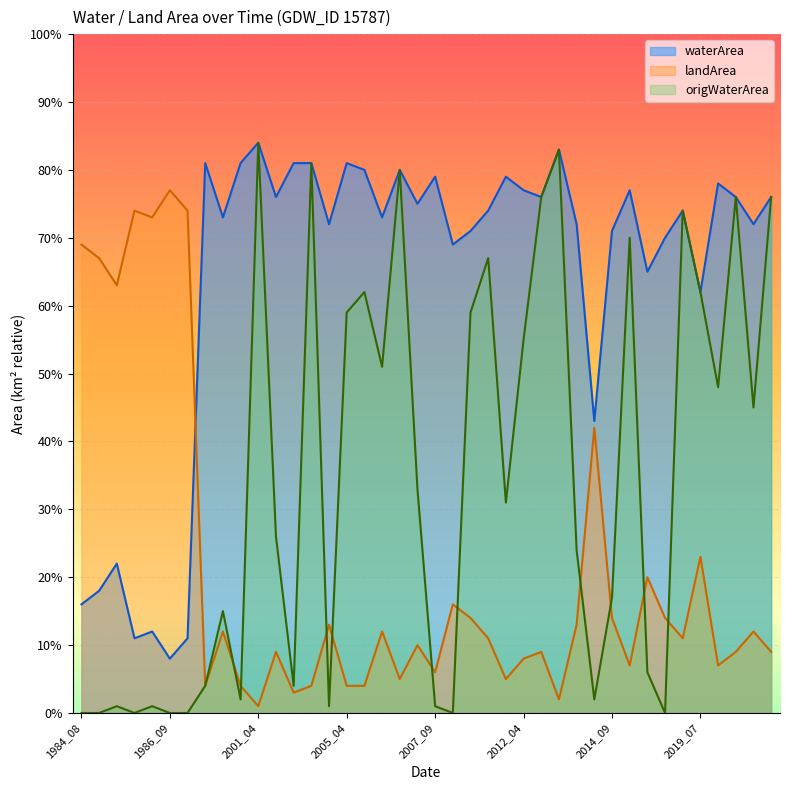

What position from the right is 2004_06?

32